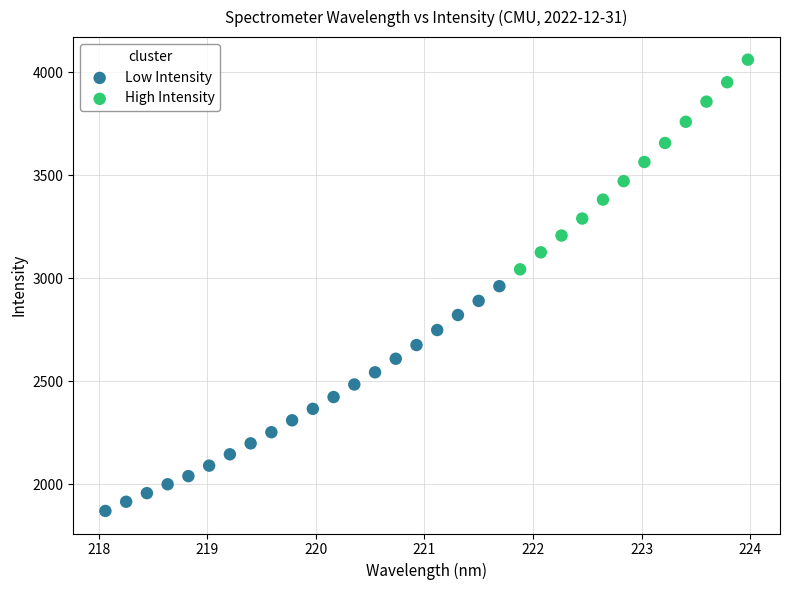

Which series reaches the minimum Y coordinate?

Low Intensity